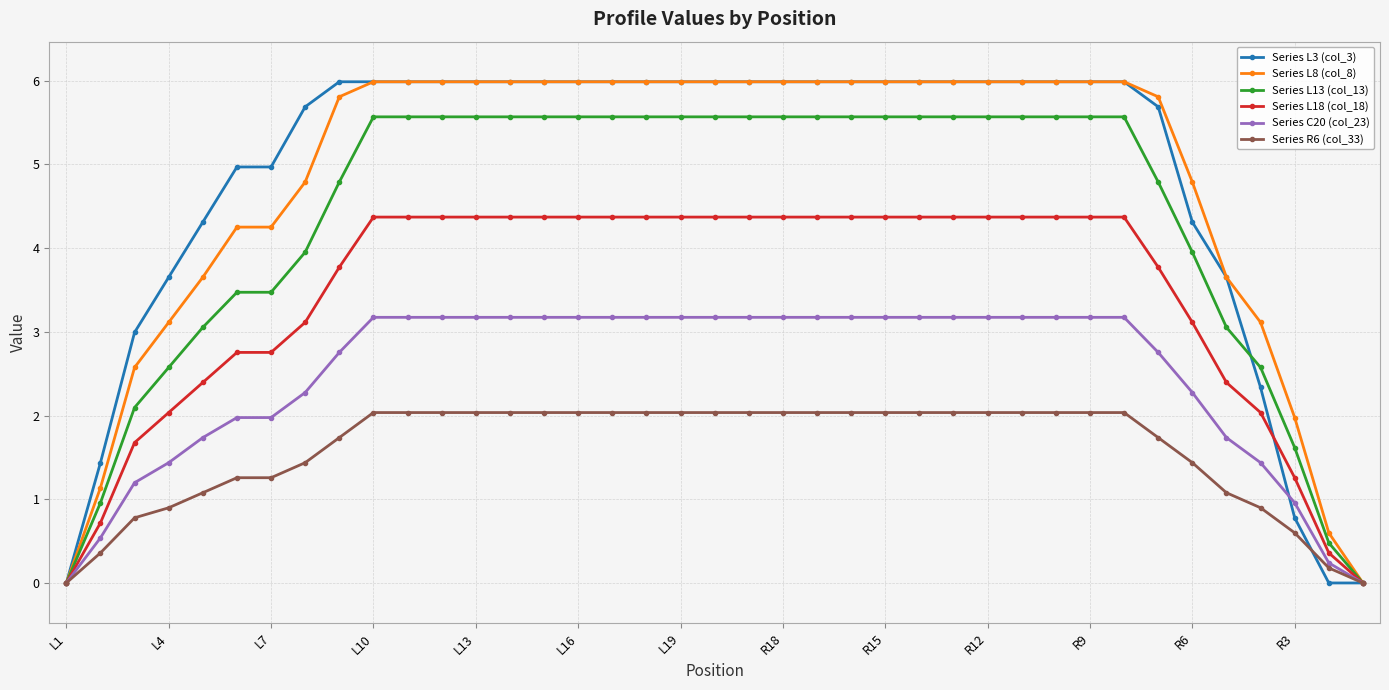

How many series are shown in this chart?

6